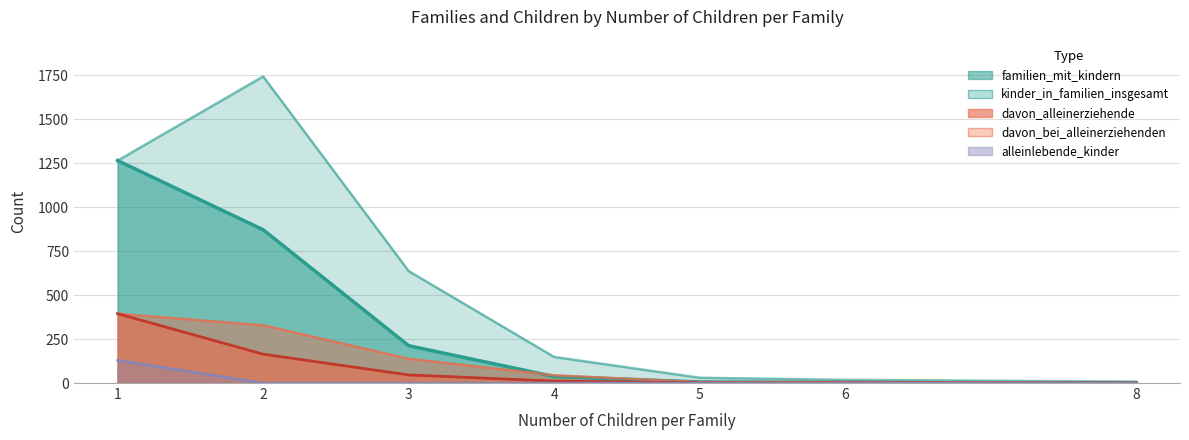

The value of davon_bei_alleinerziehenden at 6 is 10. True or false?

False